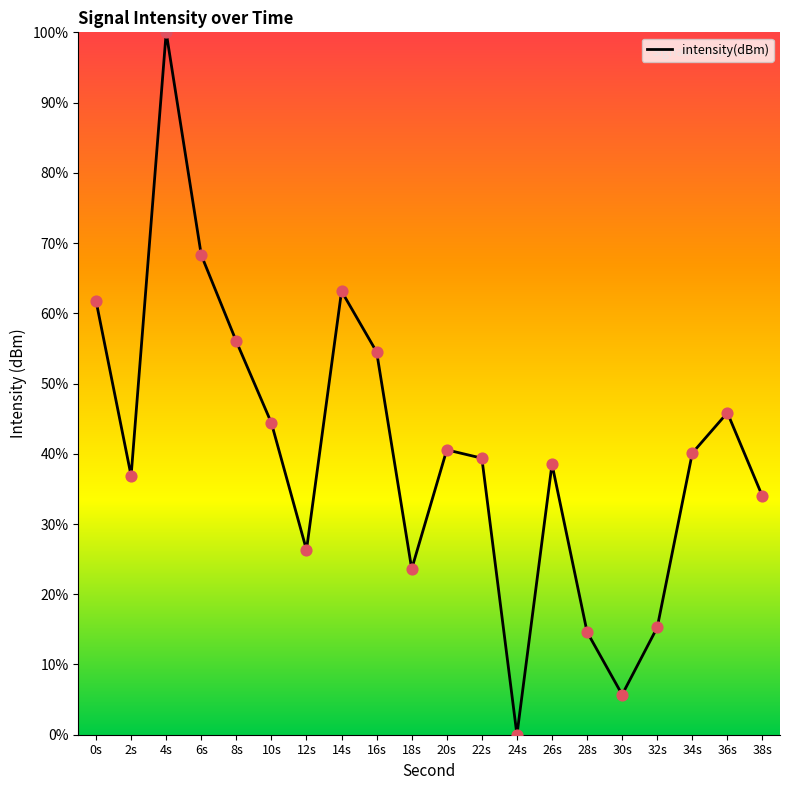

Approximately how many times larger is the value at 0s compared to 34s?

1.5